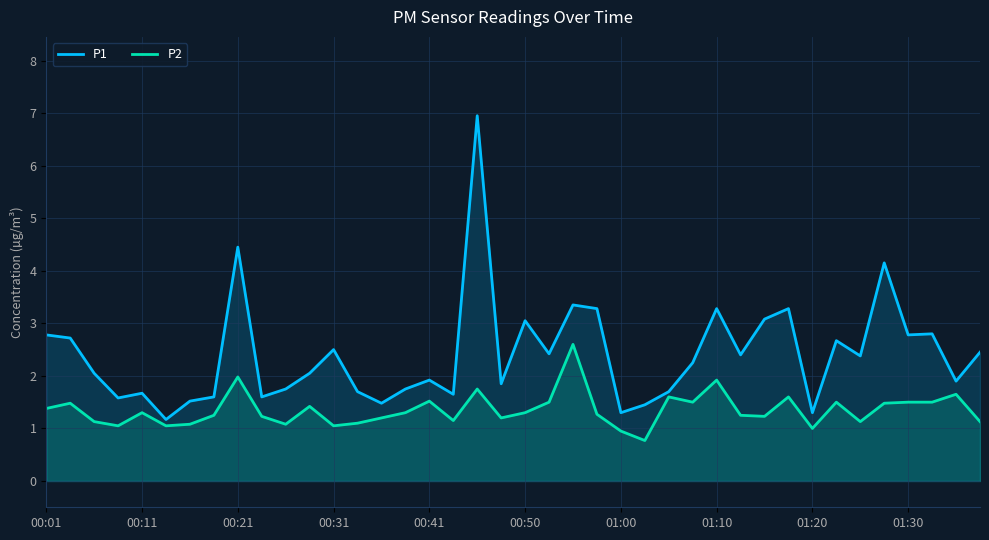

What is the spread (max minus min) of values at 01:20?

0.3